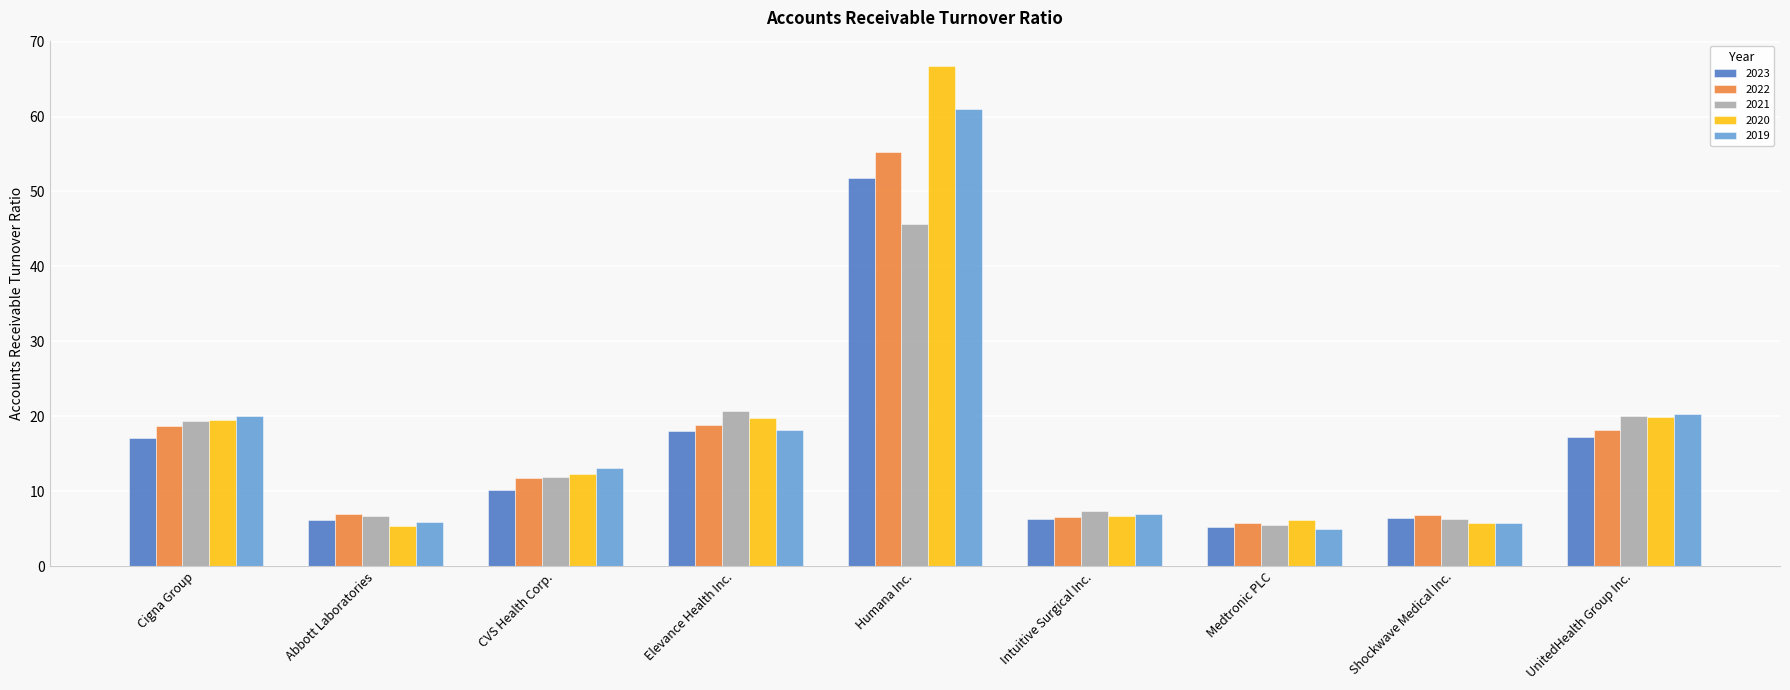

What position from the left is Cigna Group?

1